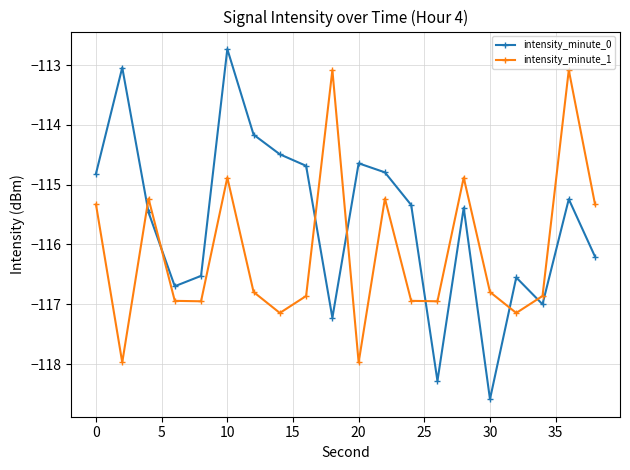

List the series in order of their overall mean, highest first.

intensity_minute_0, intensity_minute_1